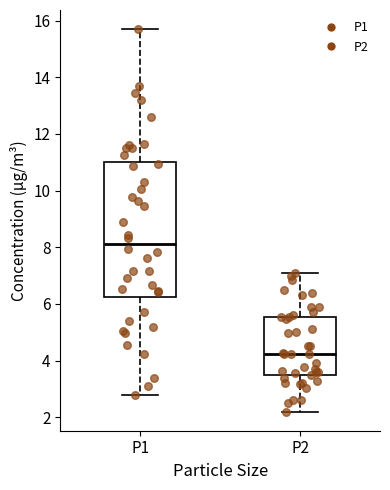

Which box's median line is the lowest?

P2